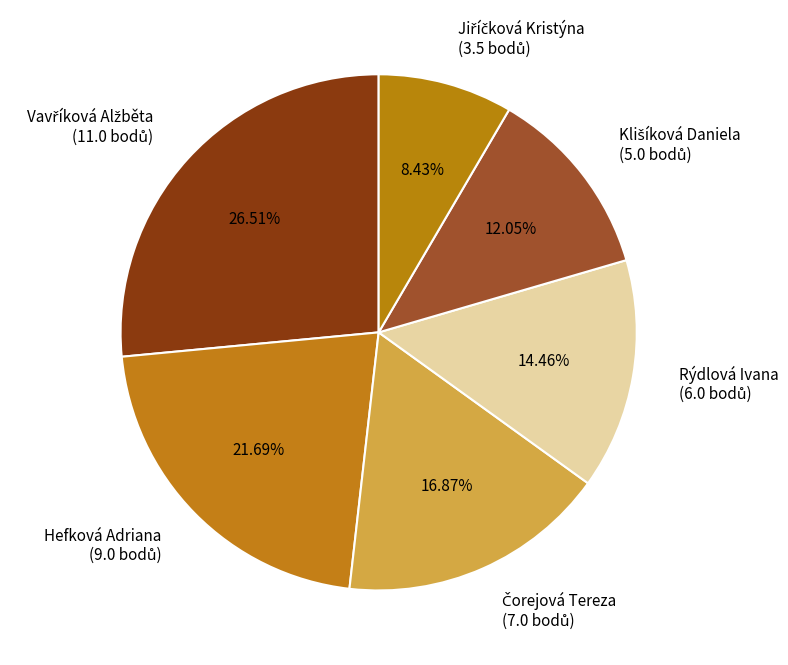

How many segments does this pie chart have?

6